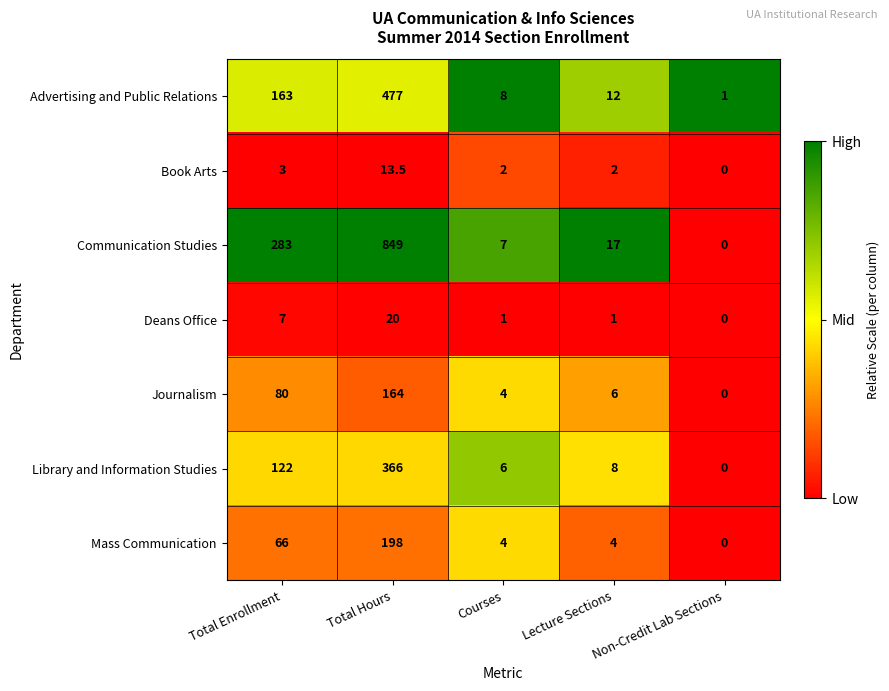

How many values in Mass Communication are above zero?

4